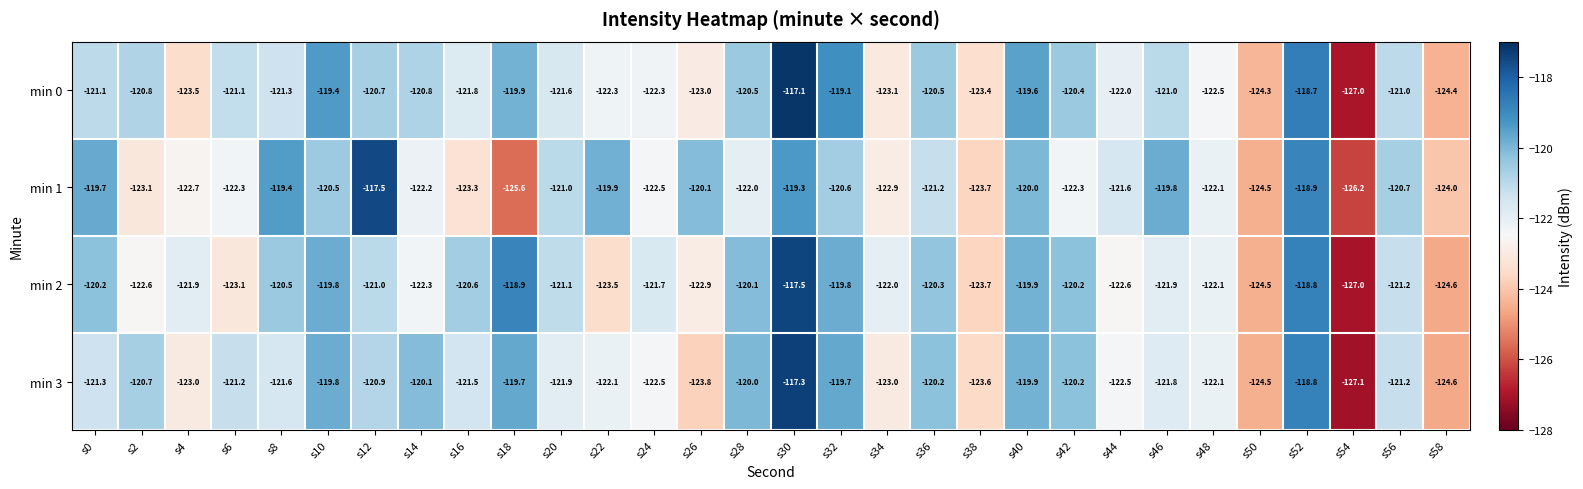

Which series has the widest spread of values?

min 0